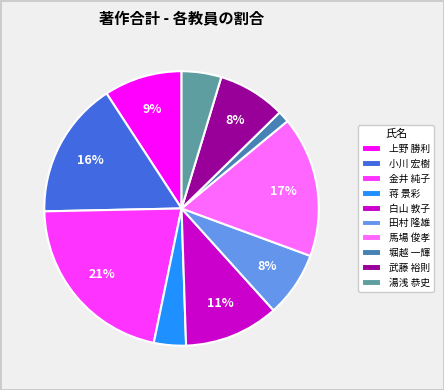

True or false: 武藤 裕則 accounts for 1% of the total.

False